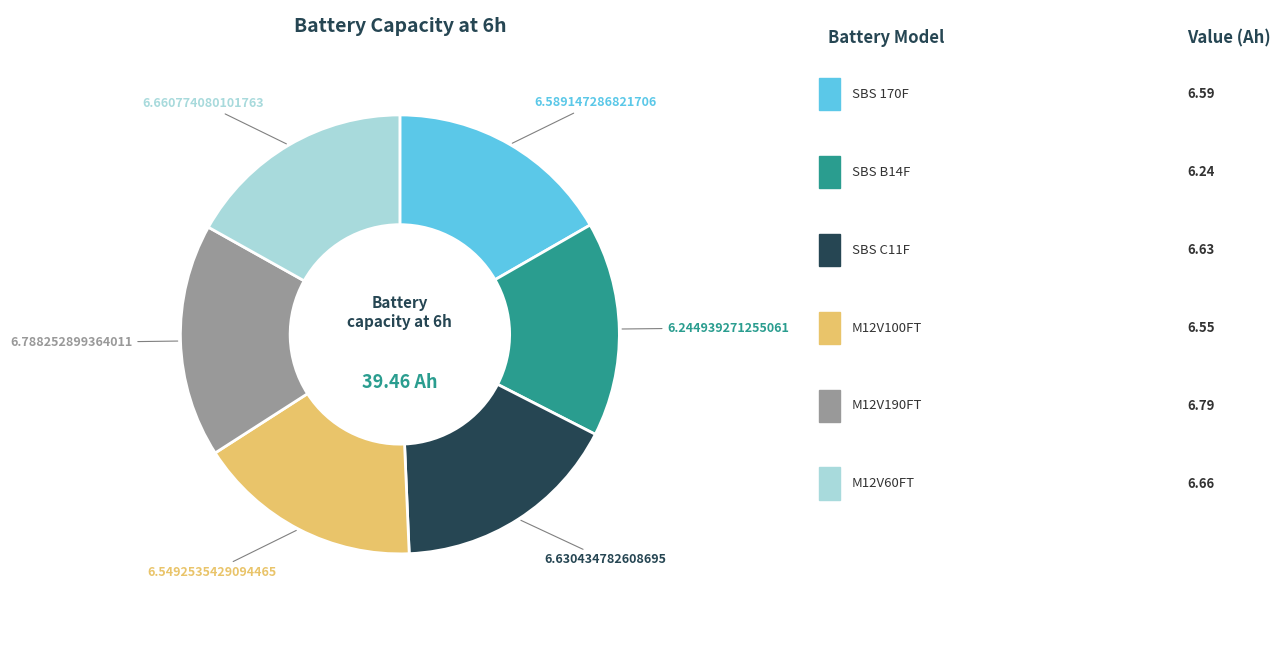

Does any single category account for the majority?

No